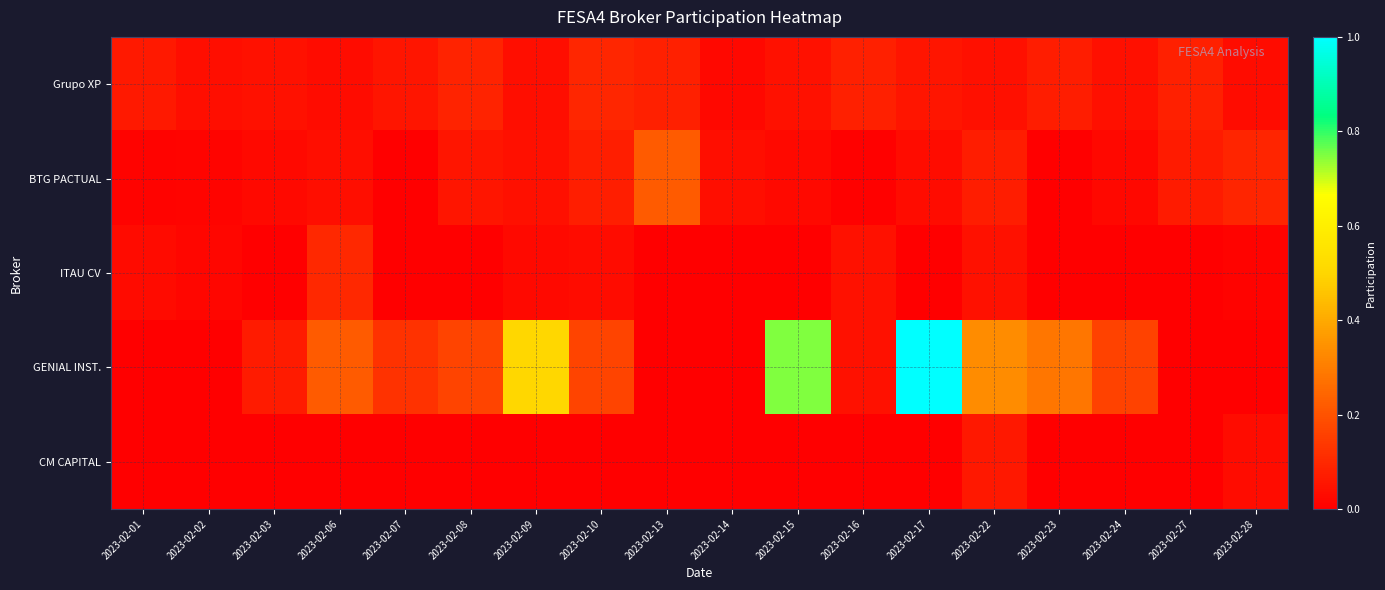

Reading right to left, extract all data points from this chart.

Grupo XP: 2023-02-28=0.0	2023-02-27=0.1	2023-02-24=0.0	2023-02-23=0.1	2023-02-22=0.0	2023-02-17=0.1	2023-02-16=0.1	2023-02-15=0.0	2023-02-14=0.0	2023-02-13=0.1	2023-02-10=0.1	2023-02-09=0.0	2023-02-08=0.1	2023-02-07=0.1	2023-02-06=0.0	2023-02-03=0.0	2023-02-02=0.0	2023-02-01=0.1
BTG PACTUAL: 2023-02-28=0.1	2023-02-27=0.1	2023-02-24=0.0	2023-02-23=0.0	2023-02-22=0.1	2023-02-17=0.0	2023-02-16=0.0	2023-02-15=0.0	2023-02-14=0.0	2023-02-13=0.2	2023-02-10=0.1	2023-02-09=0.0	2023-02-08=0.1	2023-02-07=0.0	2023-02-06=0.0	2023-02-03=0.0	2023-02-02=0.0	2023-02-01=0.0
ITAU CV: 2023-02-28=0.0	2023-02-27=0.0	2023-02-24=0.0	2023-02-23=0.0	2023-02-22=0.0	2023-02-17=0.0	2023-02-16=0.0	2023-02-15=0.0	2023-02-14=0.0	2023-02-13=0.0	2023-02-10=0.0	2023-02-09=0.0	2023-02-08=0.0	2023-02-07=0.0	2023-02-06=0.1	2023-02-03=0.0	2023-02-02=0.0	2023-02-01=0.0
GENIAL INST.: 2023-02-28=0.0	2023-02-27=0.0	2023-02-24=0.2	2023-02-23=0.3	2023-02-22=0.3	2023-02-17=1.0	2023-02-16=0.0	2023-02-15=0.7	2023-02-14=0.0	2023-02-13=0.0	2023-02-10=0.2	2023-02-09=0.5	2023-02-08=0.2	2023-02-07=0.1	2023-02-06=0.2	2023-02-03=0.1	2023-02-02=0.0	2023-02-01=0.0
CM CAPITAL: 2023-02-28=0.0	2023-02-27=0.0	2023-02-24=0.0	2023-02-23=0.0	2023-02-22=0.1	2023-02-17=0.0	2023-02-16=0.0	2023-02-15=0.0	2023-02-14=0.0	2023-02-13=0.0	2023-02-10=0.0	2023-02-09=0.0	2023-02-08=0.0	2023-02-07=0.0	2023-02-06=0.0	2023-02-03=0.0	2023-02-02=0.0	2023-02-01=0.0